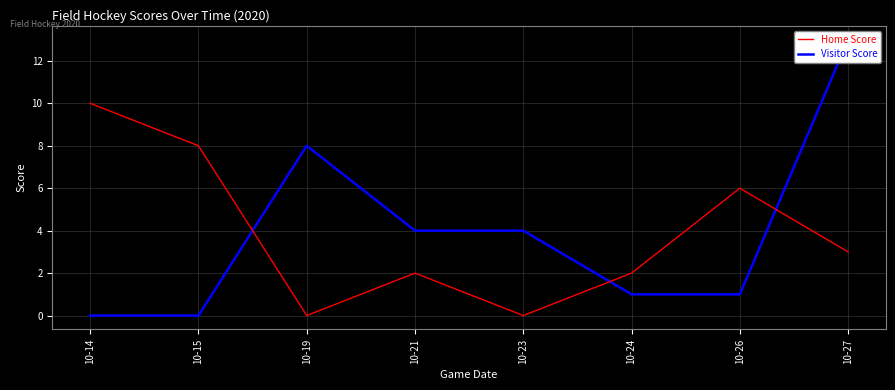

How many lines are shown in the chart?

2